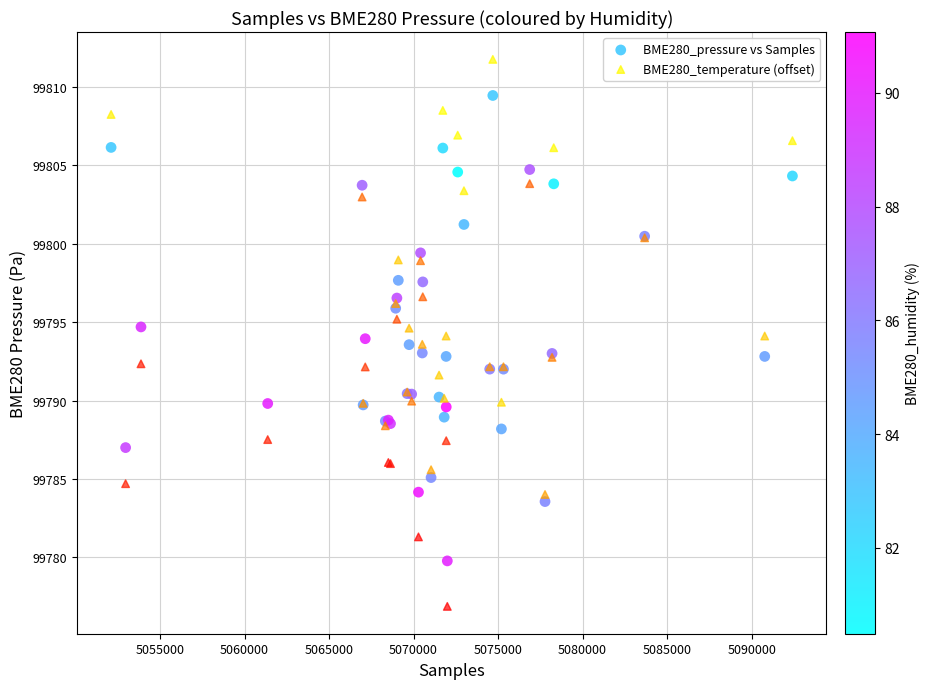

What is the X range (max minus min) for the scatter plot?

40309.0